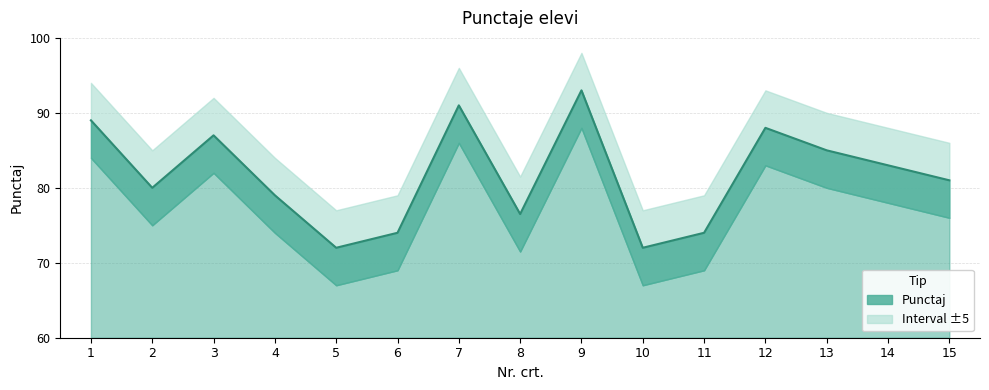

How many data points are above 81?

7